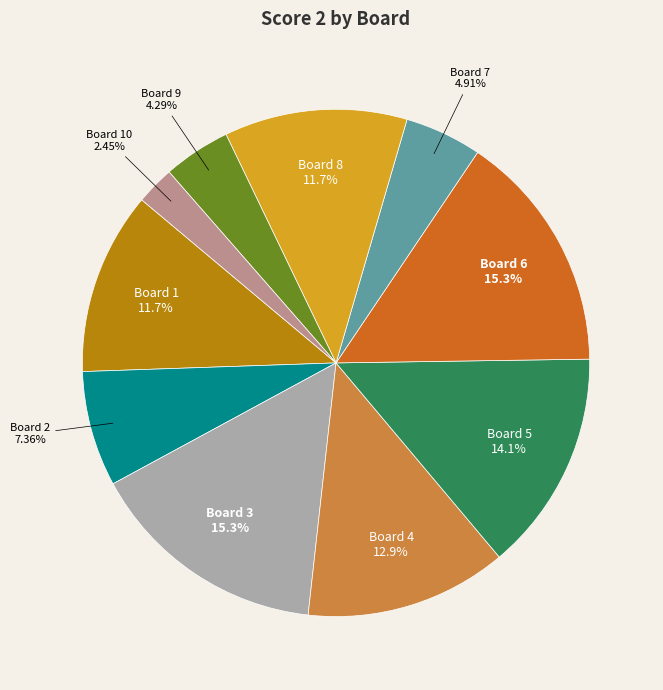

The Board 1 slice represents 20% of the pie. True or false?

False